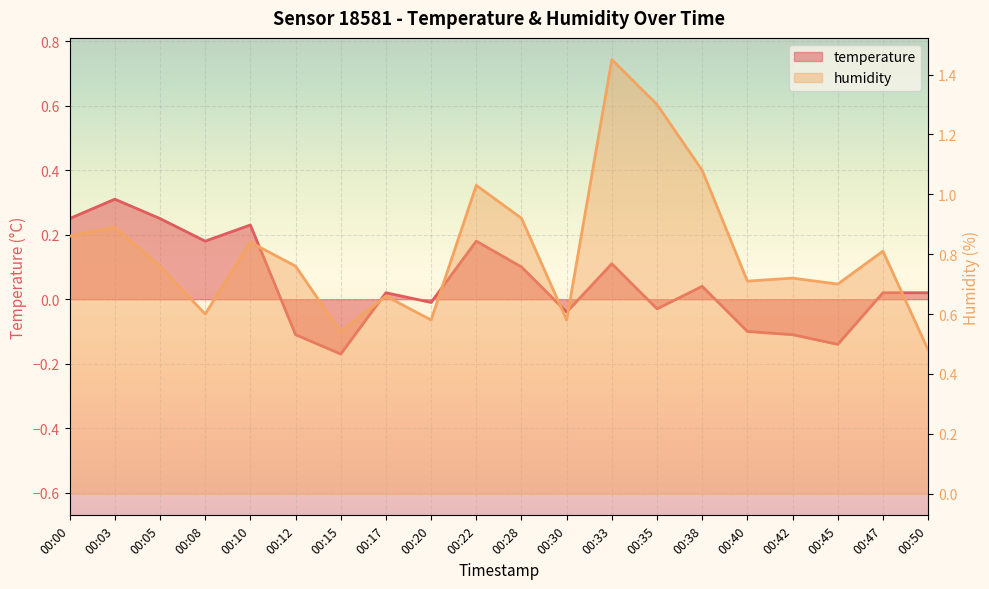

What is the maximum value shown in the chart?

1.5